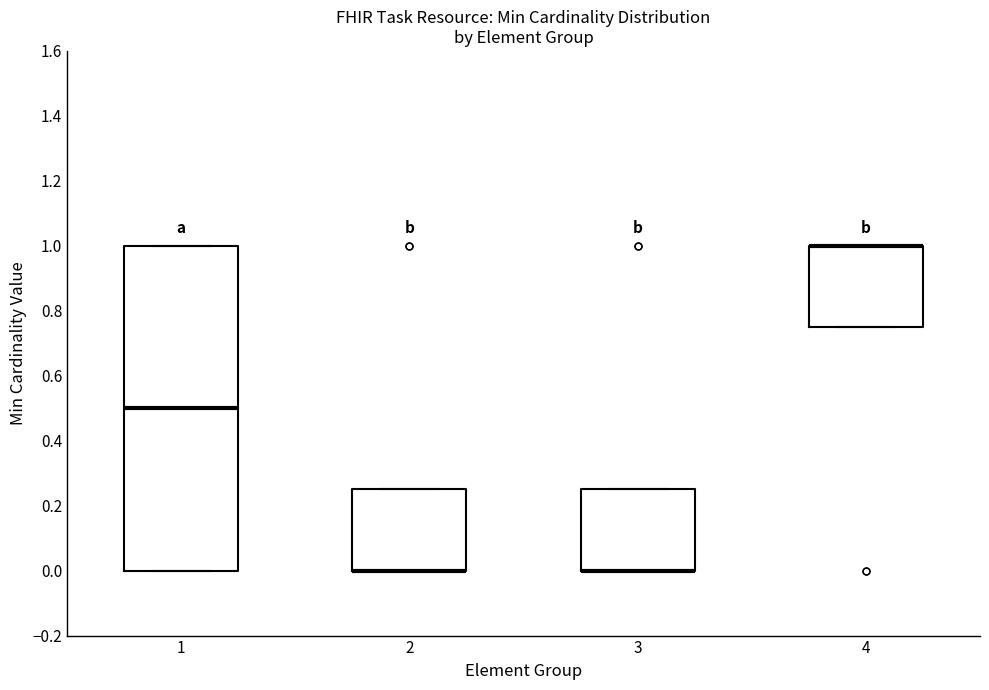

Reading left to right, transcribe this box plot: for each box, give where its median line is, the range the box spans, and where its two whiskers end, as read against the y-axis. The values are not printed on the chart, so give them approximately, as read against the axis.

1: median 0.50, box 0.00 to 1.00, whiskers 0.00 to 1.00
2: median 0.00 (drawn on the box's lower edge), box 0.00 to 0.26, whiskers 0.00 to 0.26
3: median 0.00 (drawn on the box's lower edge), box 0.00 to 0.26, whiskers 0.00 to 0.26
4: median 1.00 (drawn on the box's upper edge), box 0.76 to 1.00, whiskers 0.76 to 1.00